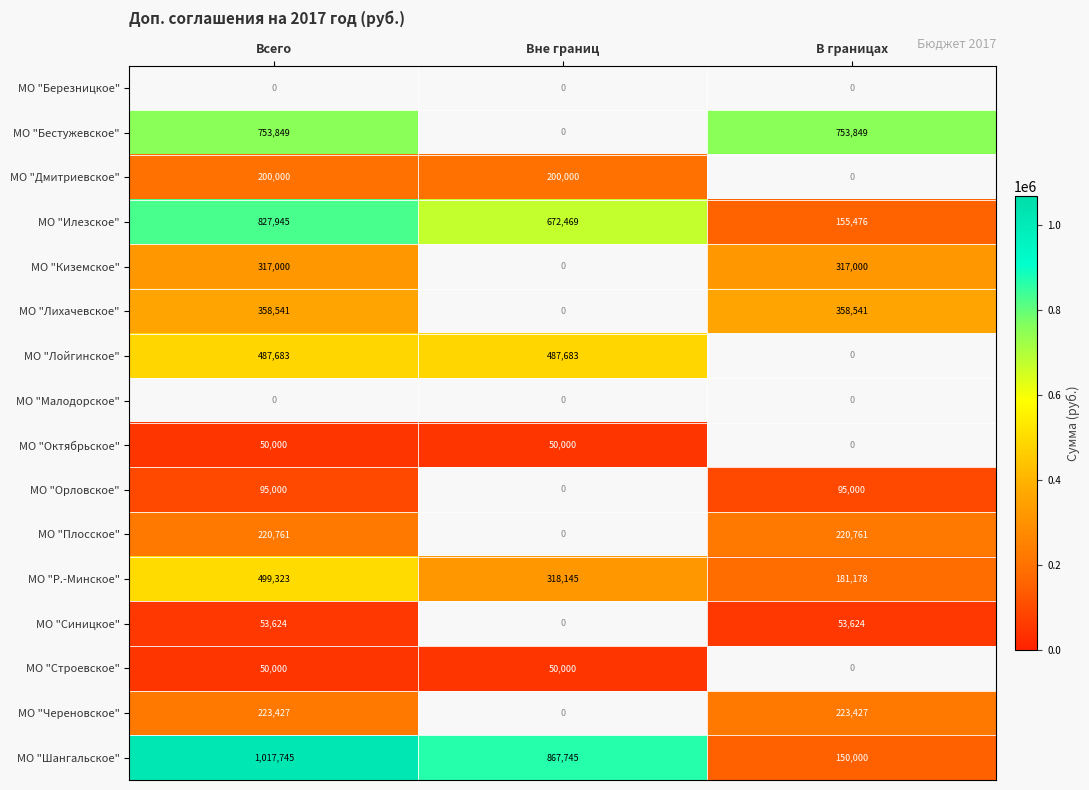

What is the average value of the МО "Шангальское" series?

678497